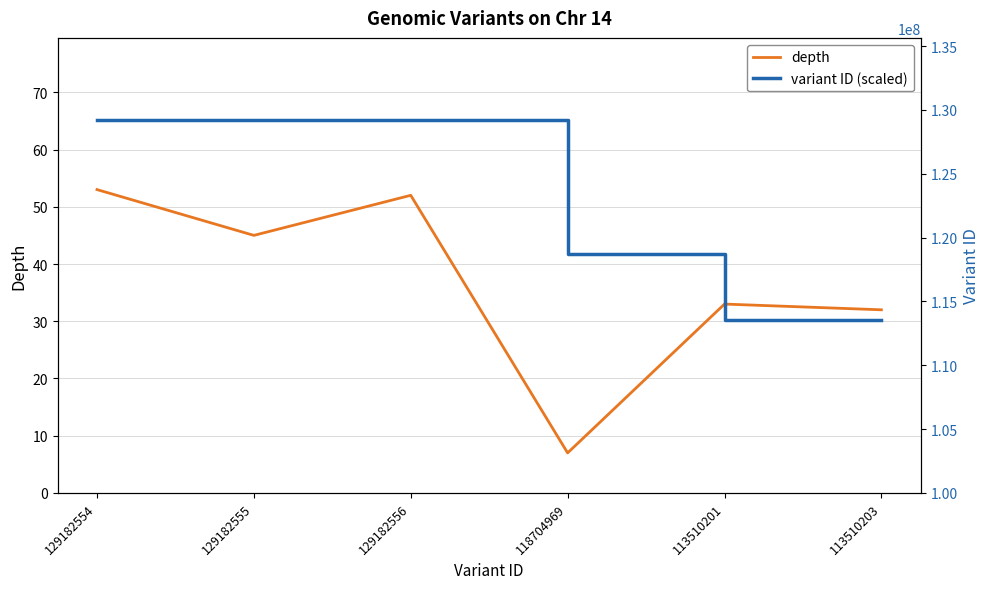

True or false: variant ID (scaled) and depth intersect in this chart.

False